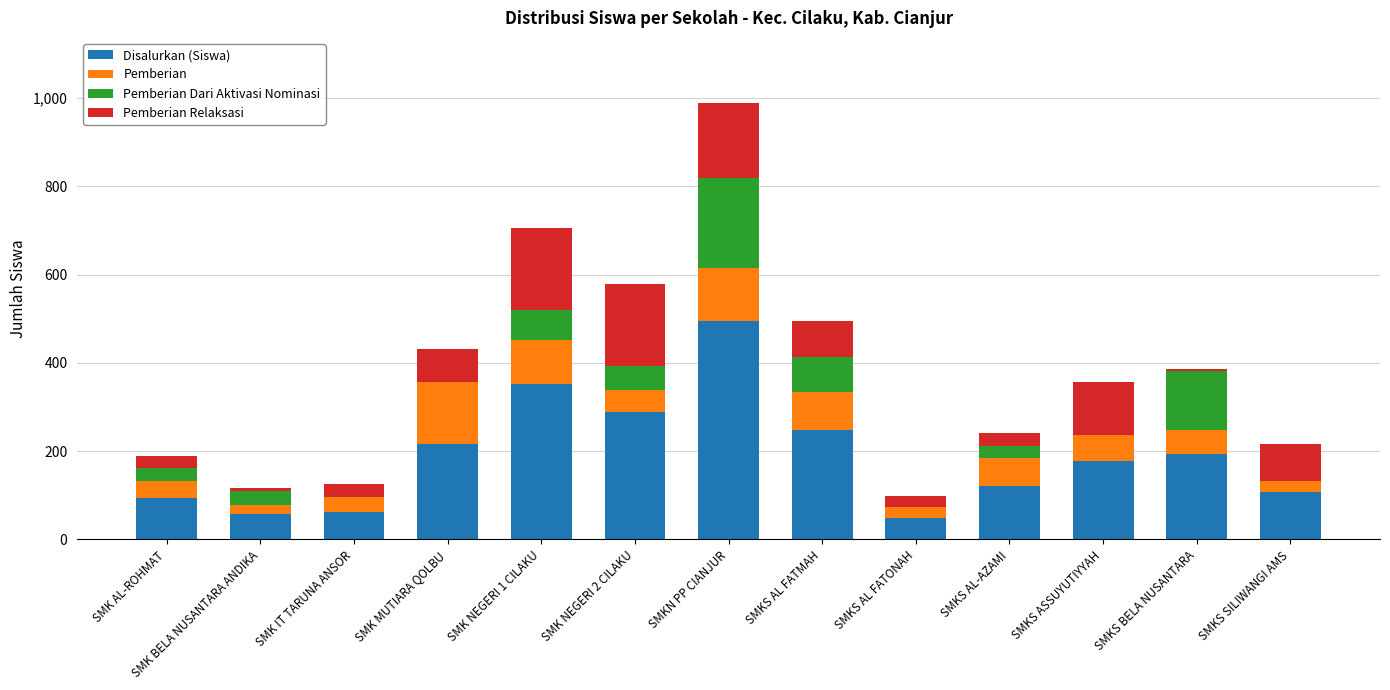

What is the highest value of the Disalurkan (Siswa) series?

494